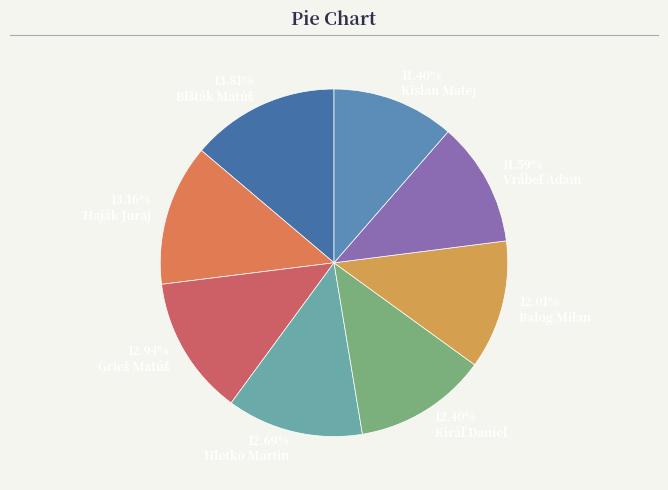

Count the number of slices in the pie.

8